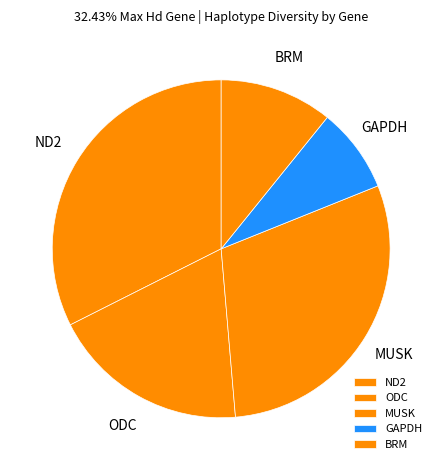

Is there a majority slice in this chart?

No